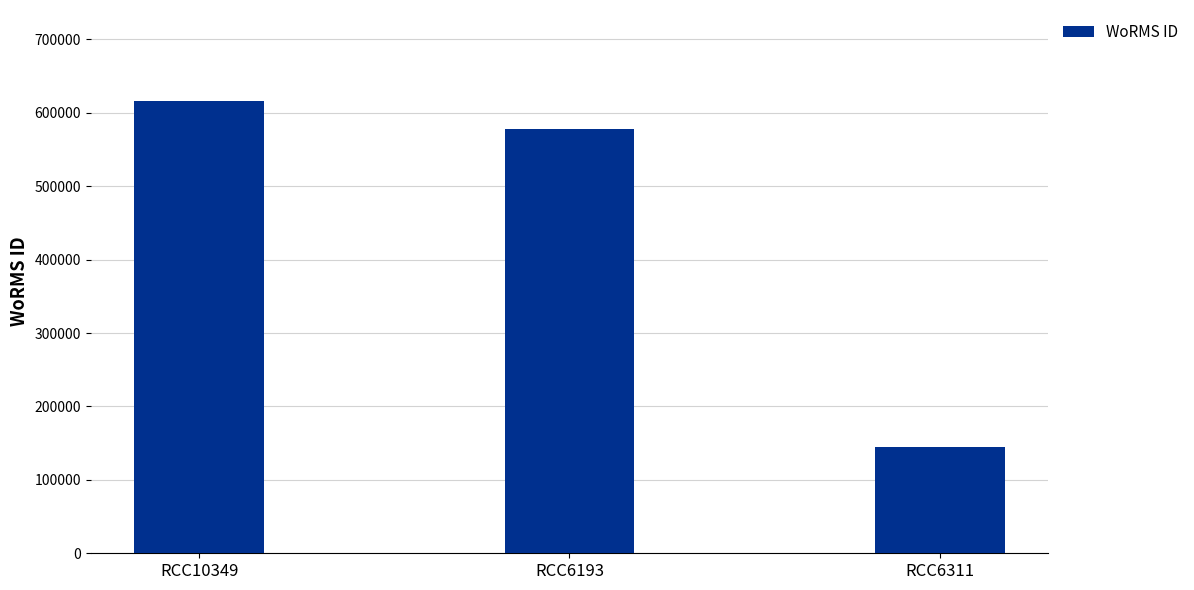

What is the label of the 2nd bar from the right?

RCC6193